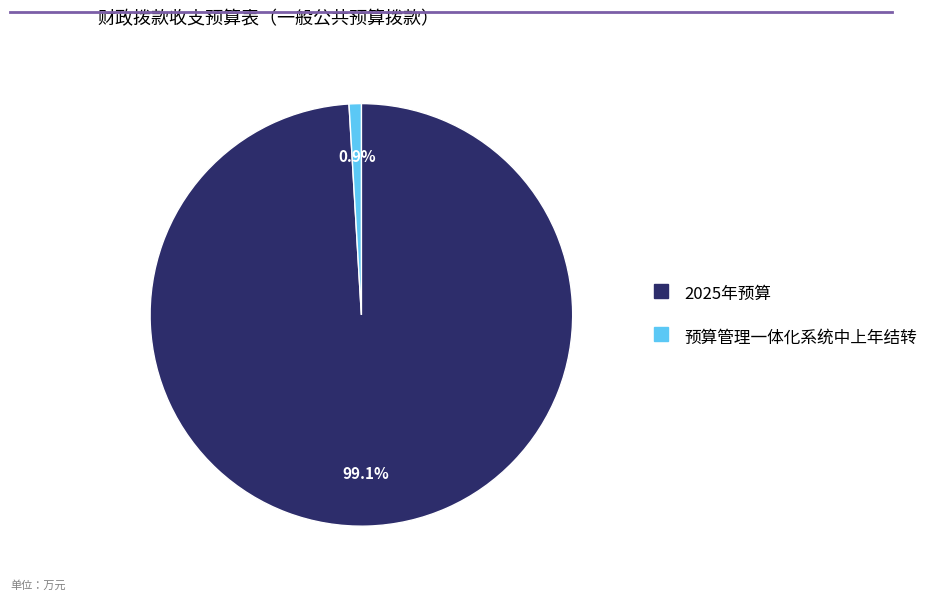

To the nearest percent, what is the combined percentage of 2025年预算 and 预算管理一体化系统中上年结转?

100%